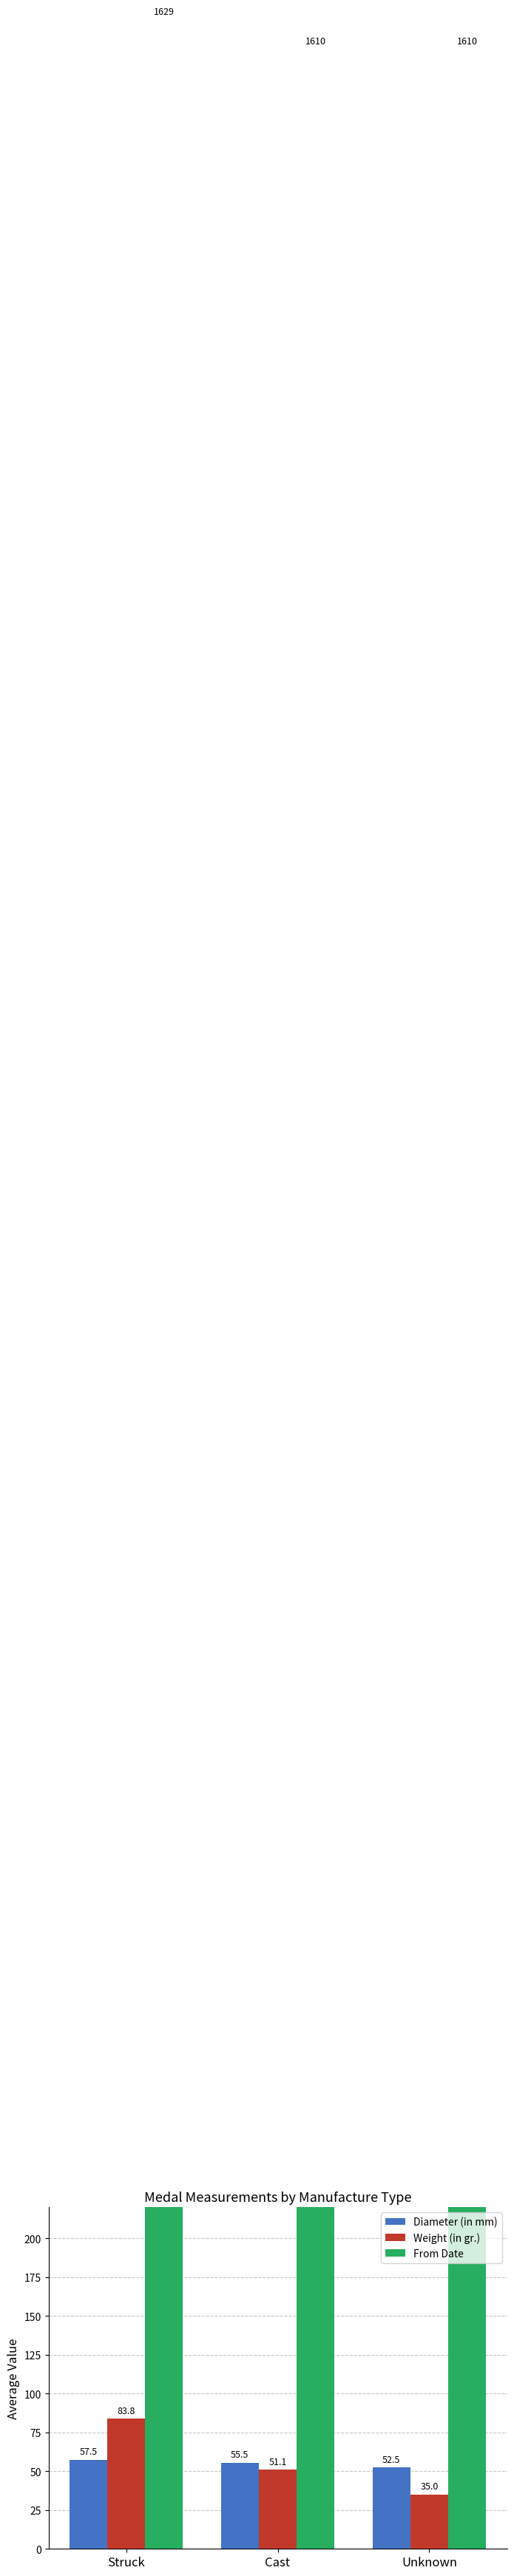

Are the bars horizontal?

No